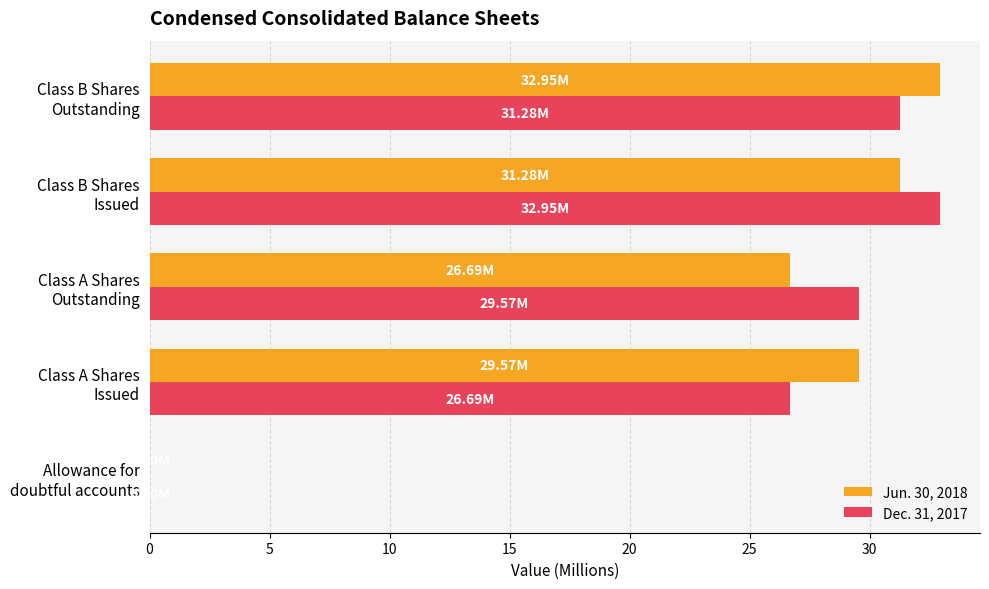

What is the sum of all Jun. 30, 2018 values?

120.5